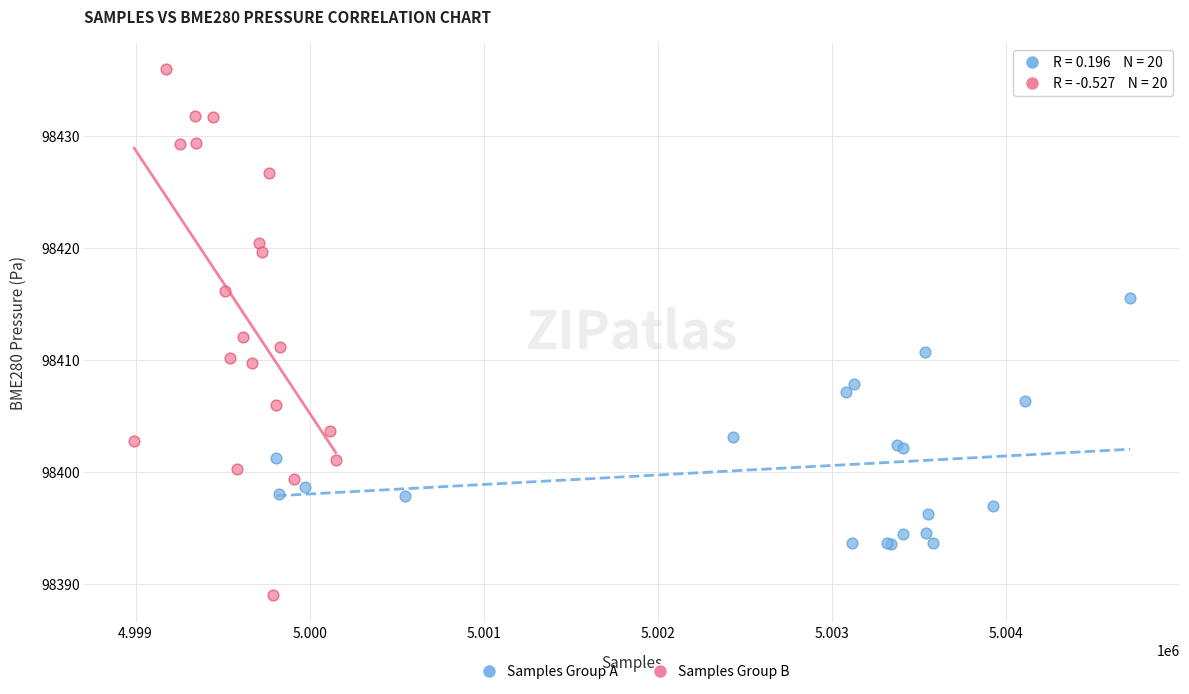

What are all the series names shown in the legend?

Samples Group A, Samples Group B